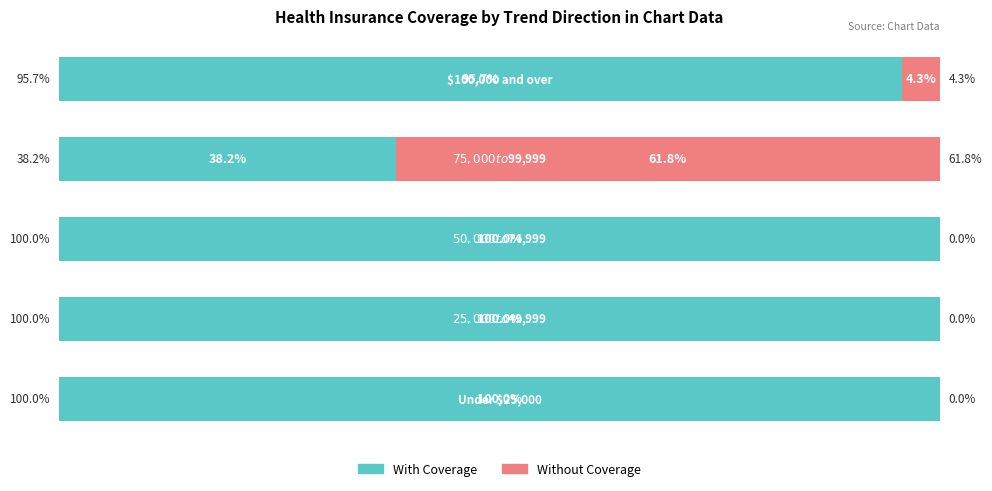

What are all the series names shown in the legend?

With Coverage, Without Coverage